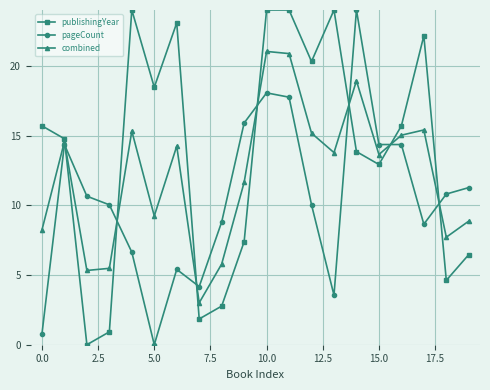

List the series in order of their overall mean, lowest first.

pageCount, combined, publishingYear